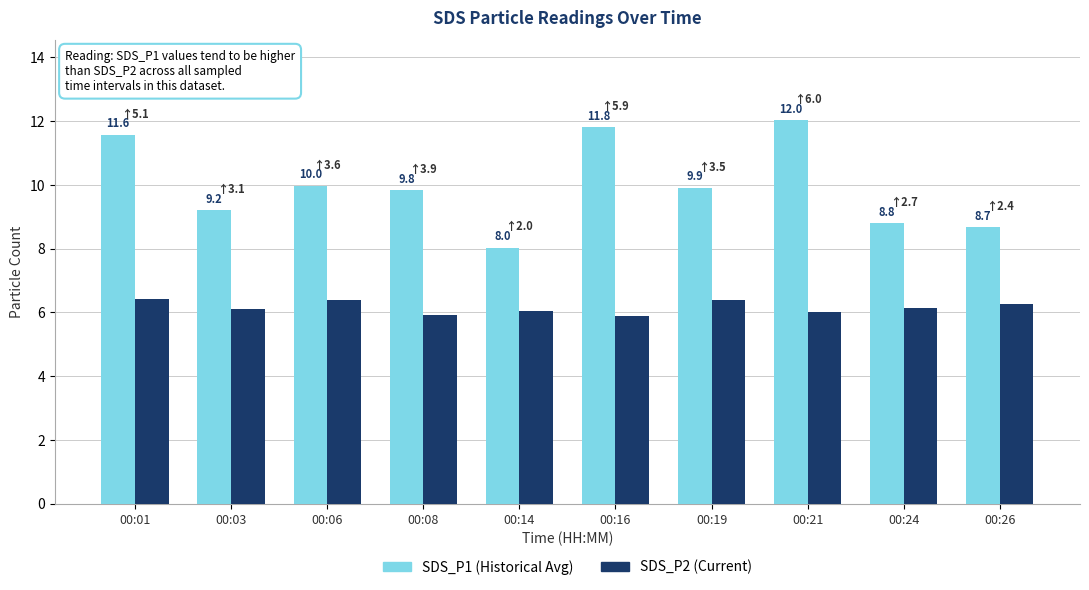

Reading right to left, extract all data points from this chart.

SDS_P1: 00:26=8.7	00:24=8.8	00:21=12.0	00:19=9.9	00:16=11.8	00:14=8.0	00:08=9.8	00:06=10.0	00:03=9.2	00:01=11.6
SDS_P2: 00:26=6.3	00:24=6.1	00:21=6.0	00:19=6.4	00:16=5.9	00:14=6.0	00:08=5.9	00:06=6.4	00:03=6.1	00:01=6.4